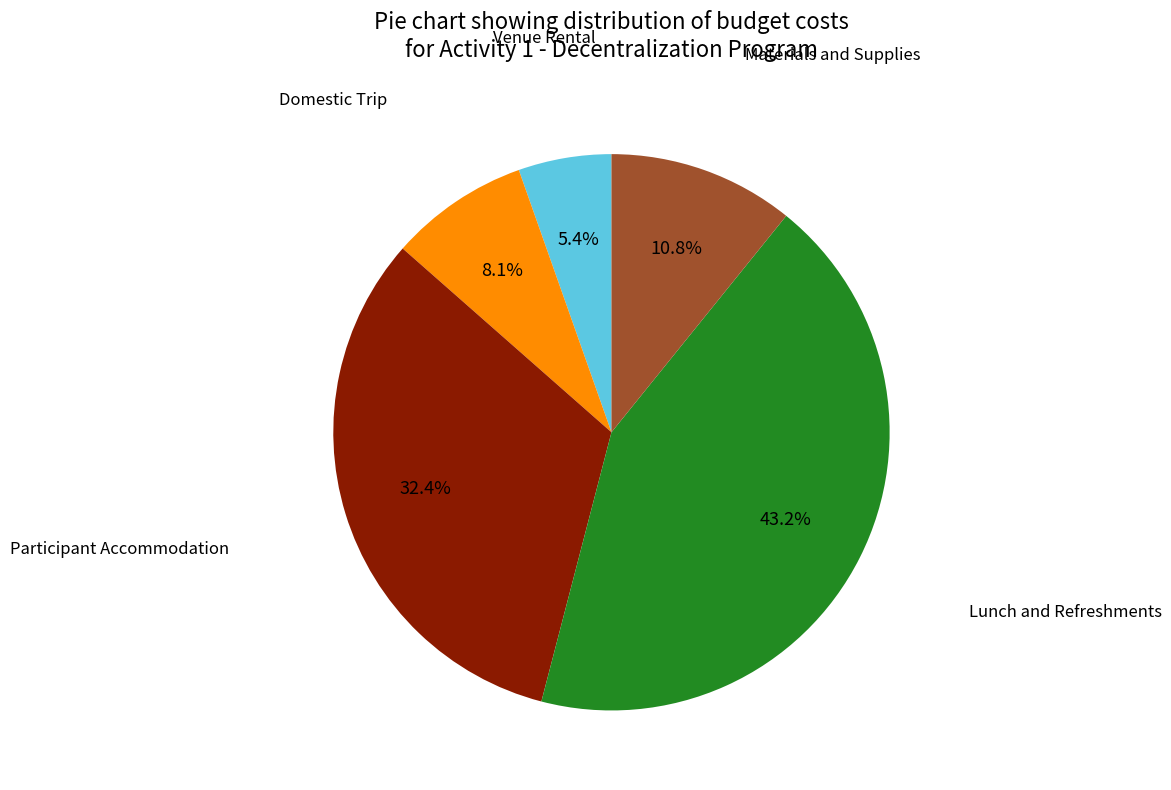

How many slices are in this pie chart?

5